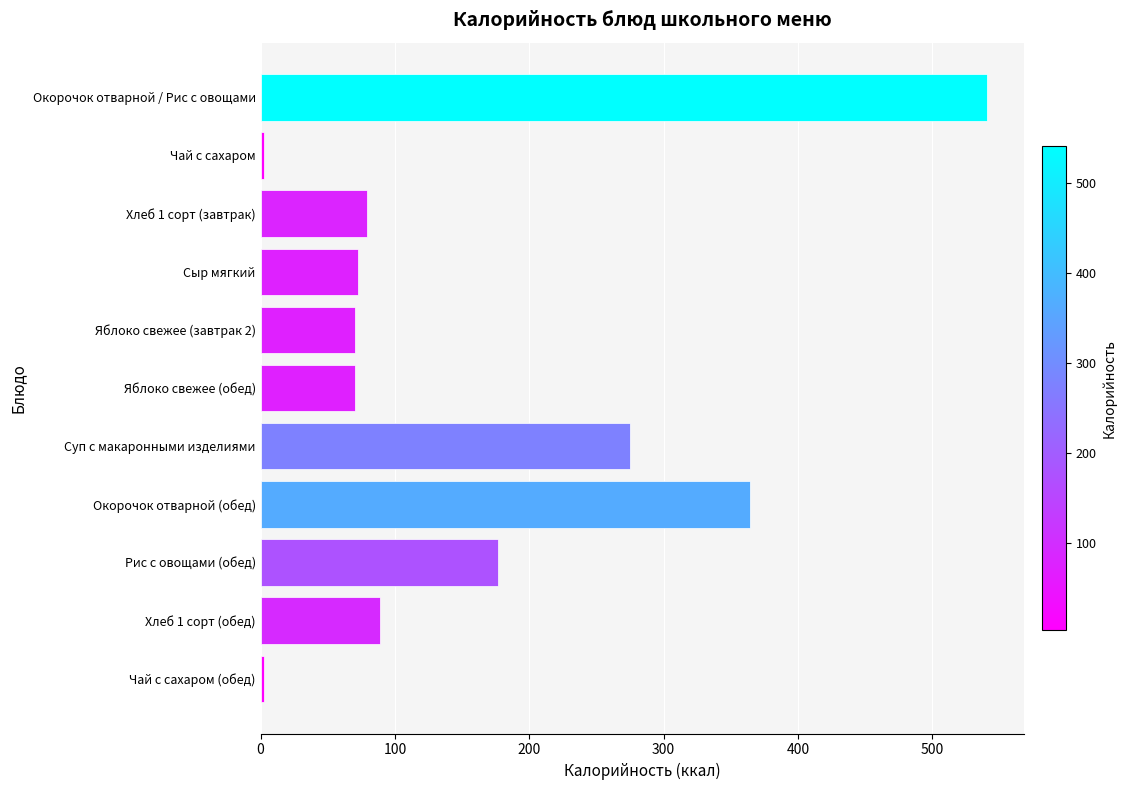

What is the difference between the maximum and minimum values?

538.1